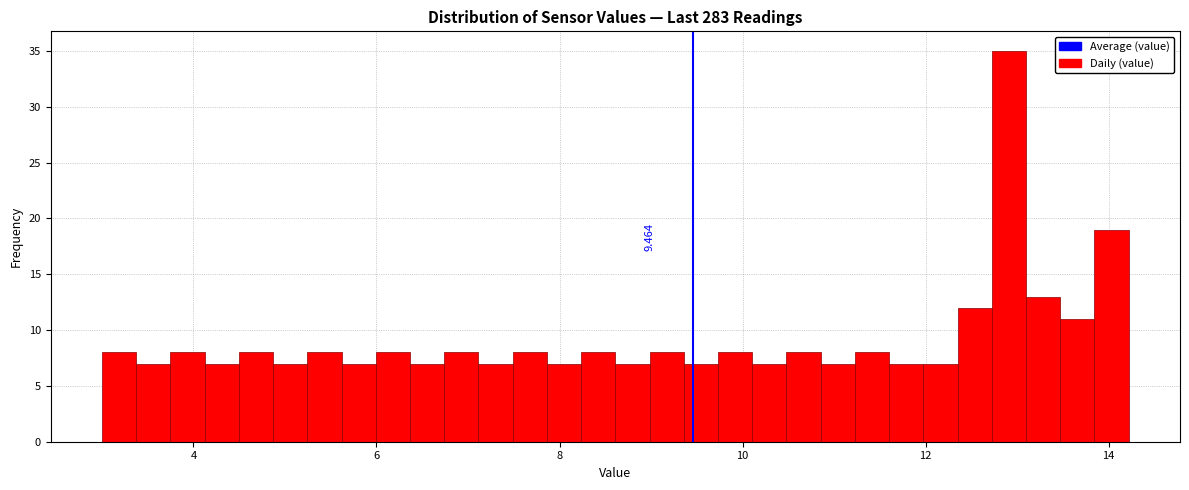

Read against the x-axis, roughly where is the centre of the tallest bar?

13.0